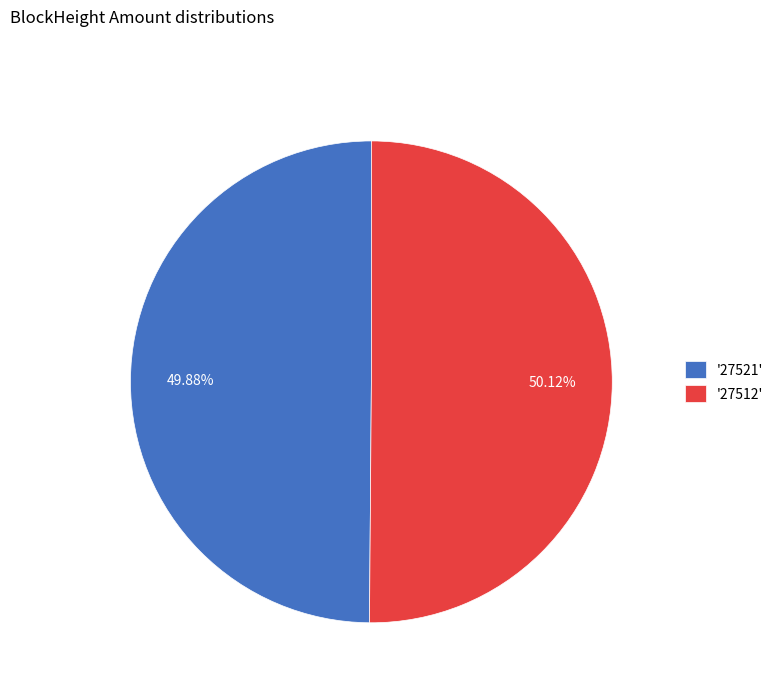

How many segments does this pie chart have?

2